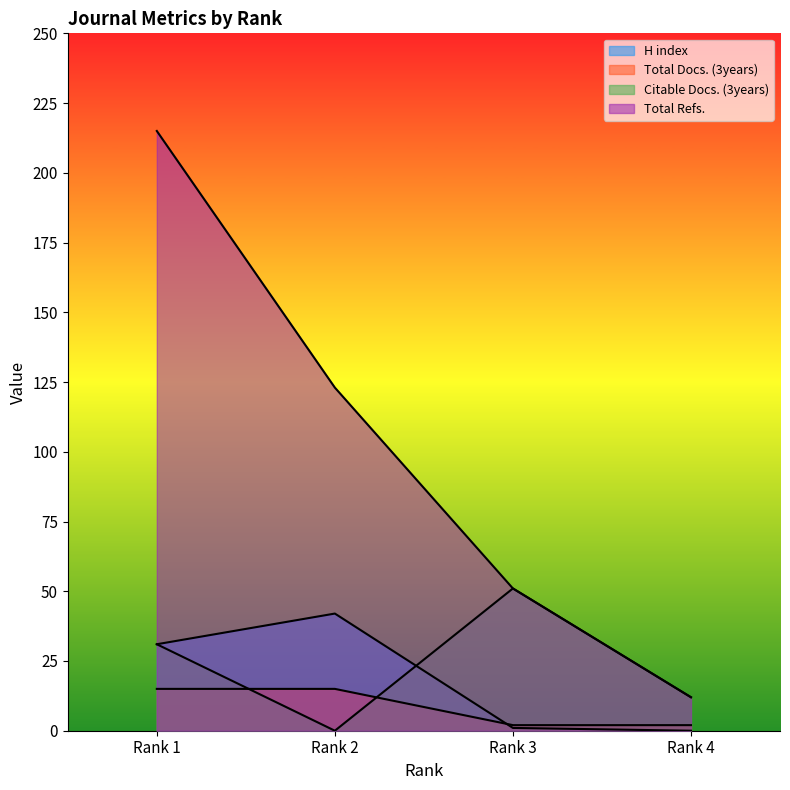

What is the value of the Total Docs. (3years) point at the 1st from the left?

15